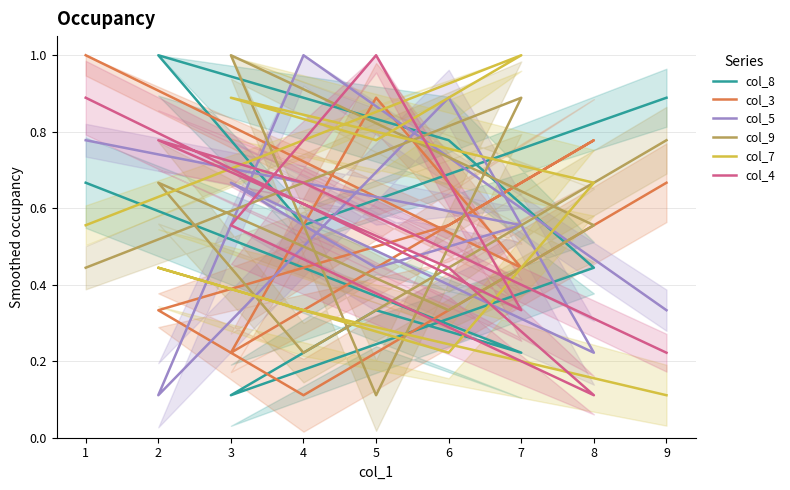

The value of col_5 at 7 is 0.2. True or false?

False